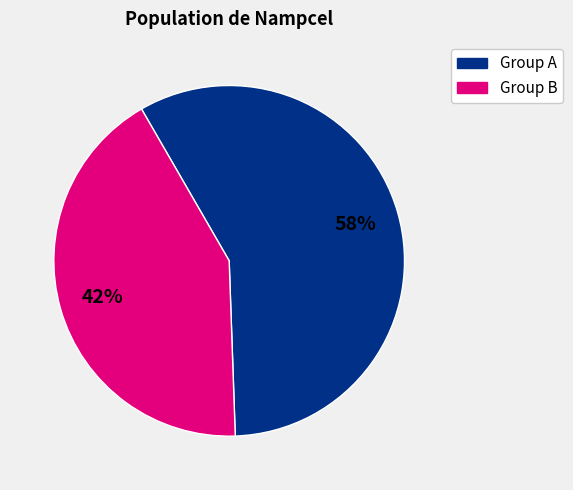

To the nearest percent, what percentage of the pie is Group A?

58%